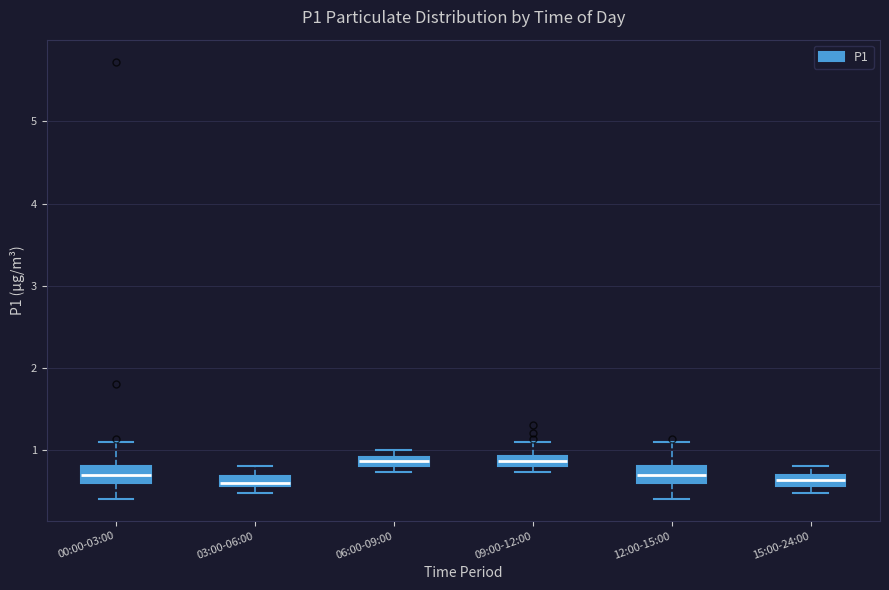

Where is the lower edge of the box for 15:00-24:00 on the y-axis? The values are not printed on the chart, so give them approximately, as read against the axis.

0.6